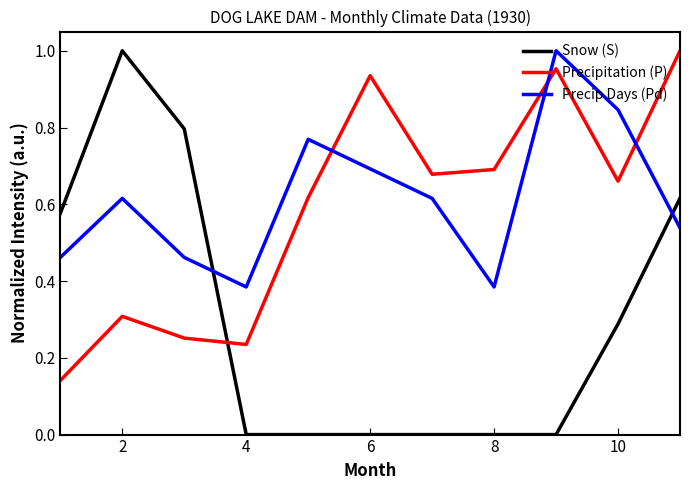

True or false: Snow (S) and Precipitation (P) intersect in this chart.

True